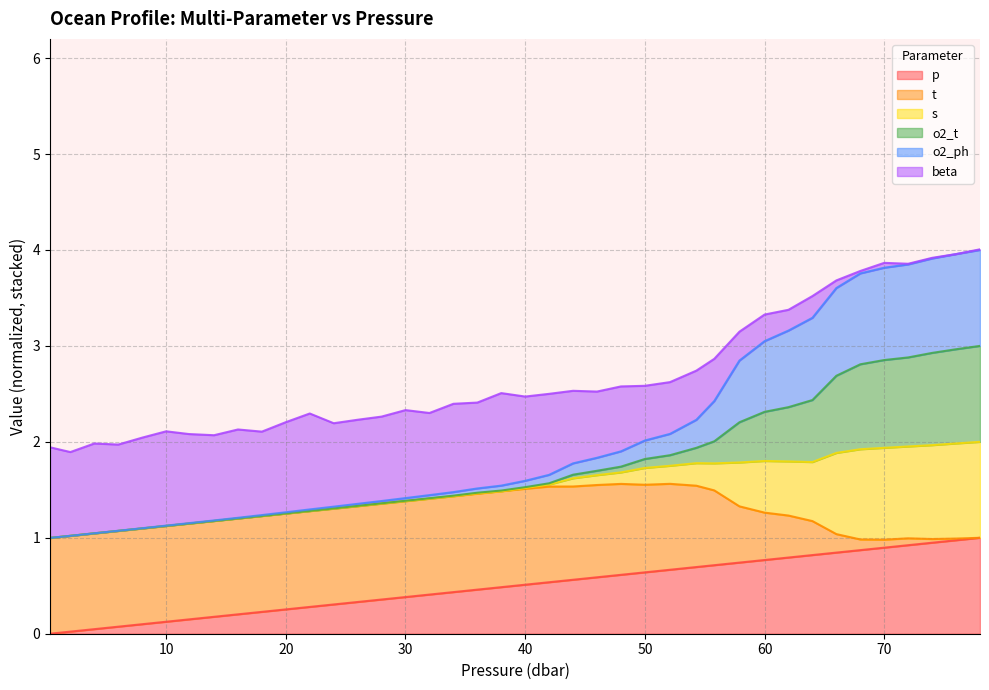

What is the label of the 35th point from the left?

68.0